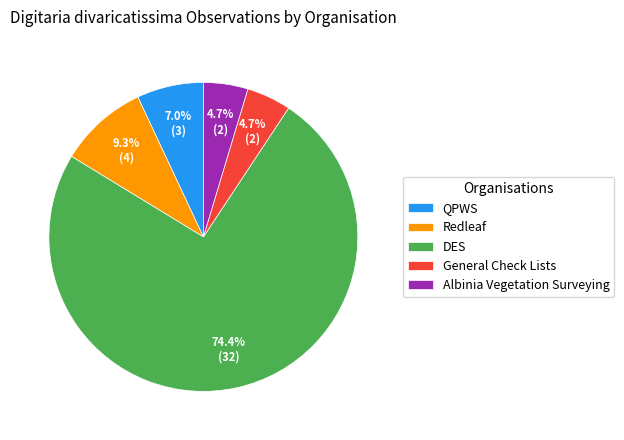

What is the largest slice in the pie chart?

DES